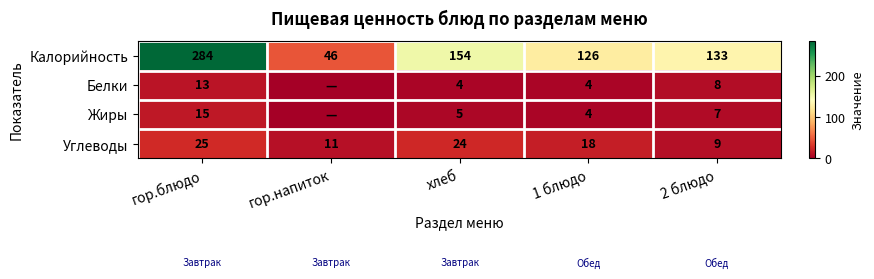

At which category is the sum across all series the highest?

гор.блюдо